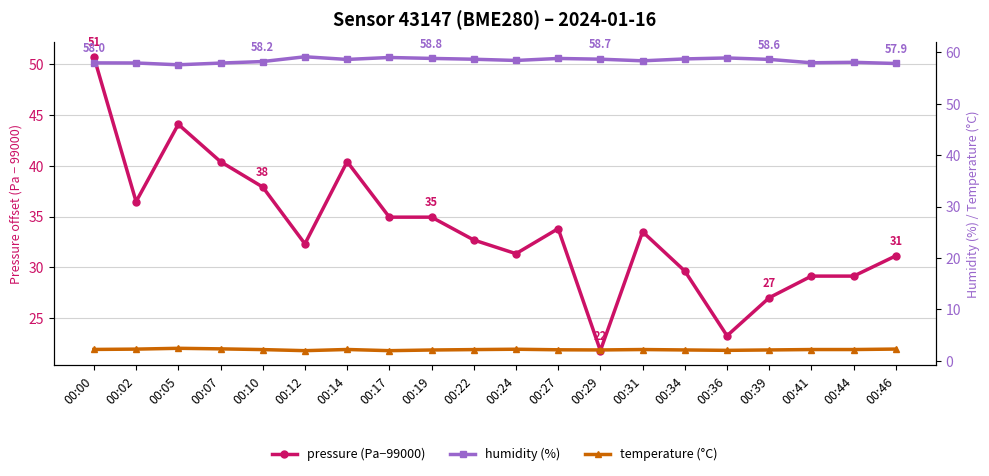

Which series has the largest total across all categories?

humidity (%)